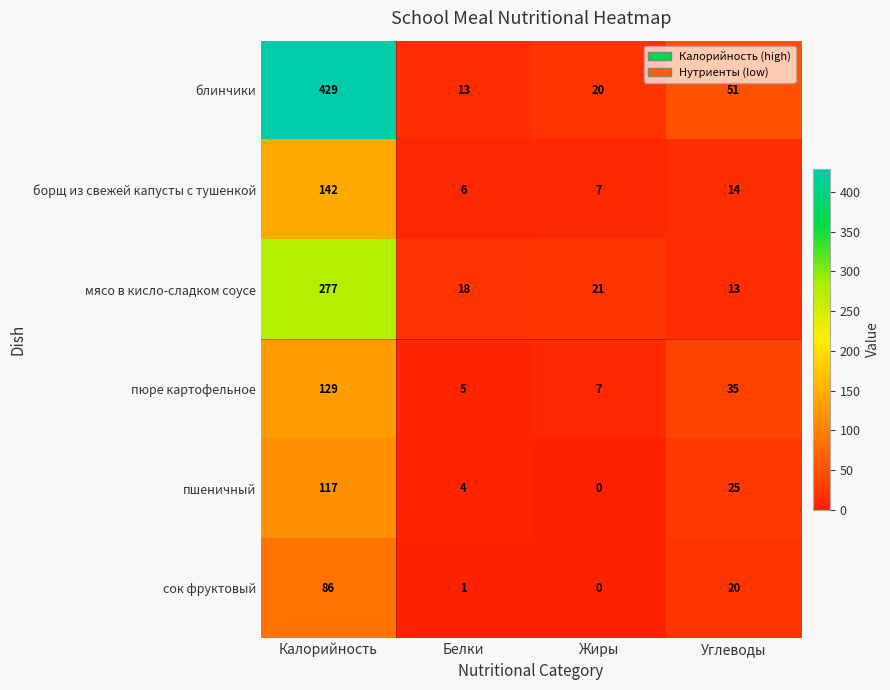

What is the sum of the мясо в кисло-сладком соусе values at Углеводы and Калорийность?

290